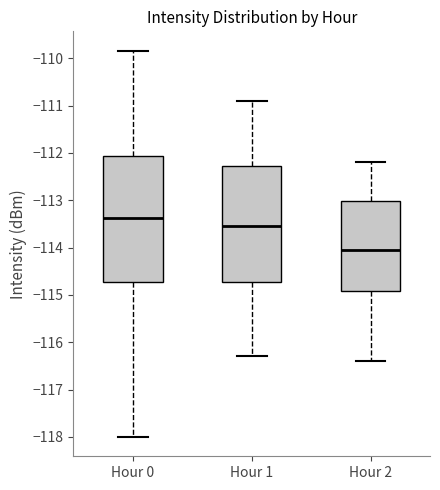

Which box has the lowest median line?

Hour 2